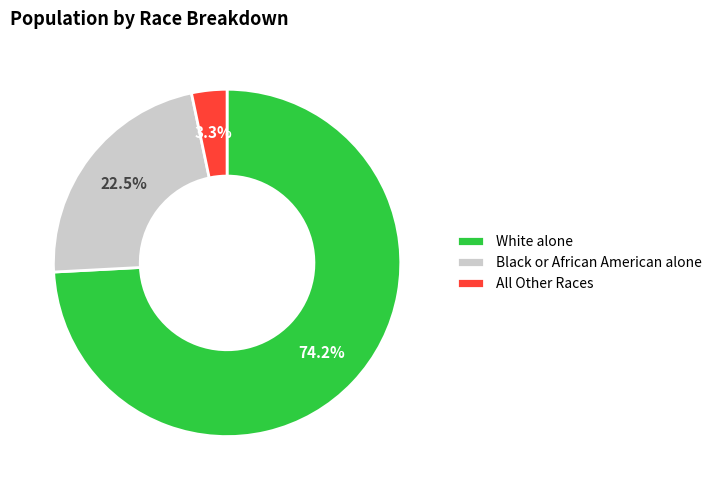

To the nearest percent, what percentage of the pie is White alone?

74%